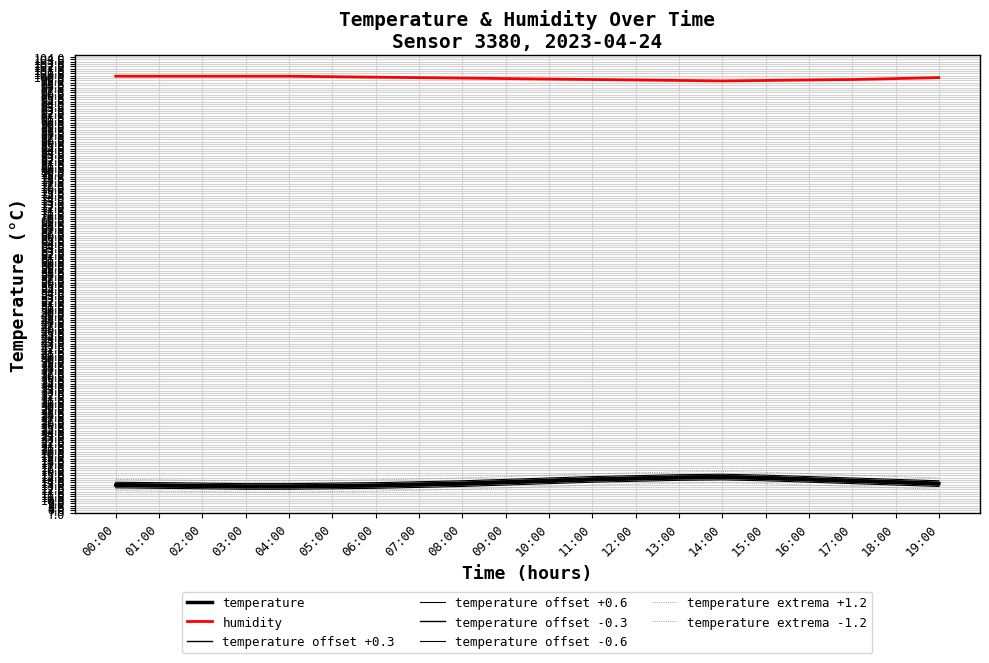

What is the greatest value displayed?

99.9